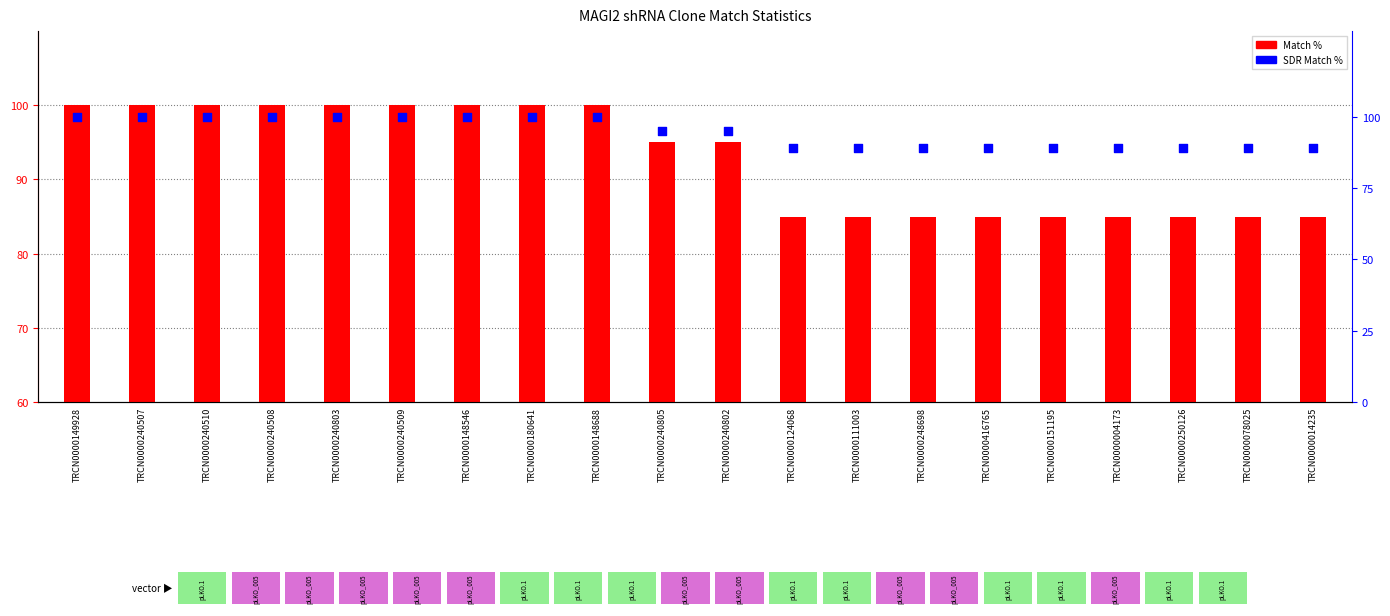

What are all the series names shown in the legend?

Match %, SDR Match %